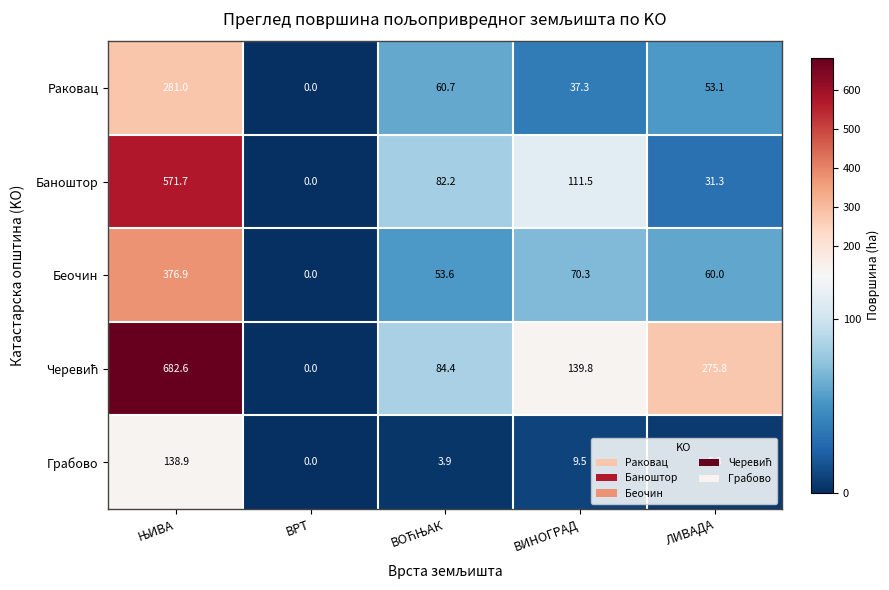

At how many categories does at least one series exceed 135?

3